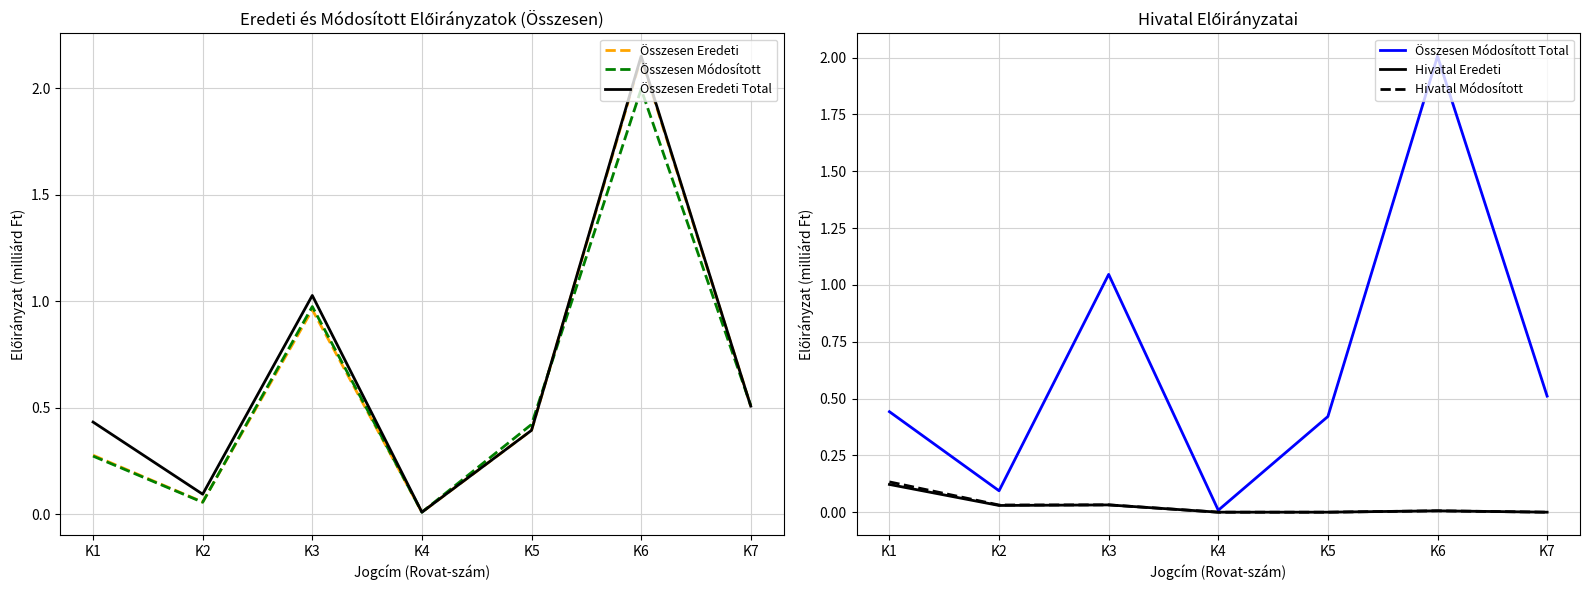

What is the value of the Összesen Módosított Total point at the 1st from the left?

0.4